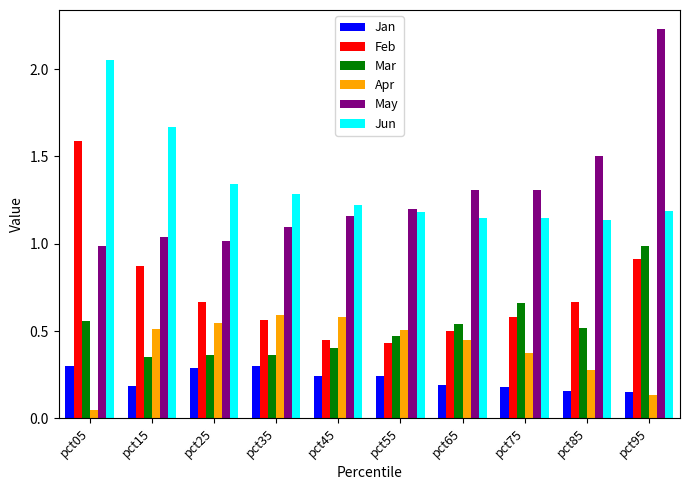

How many data points does each series have?

10